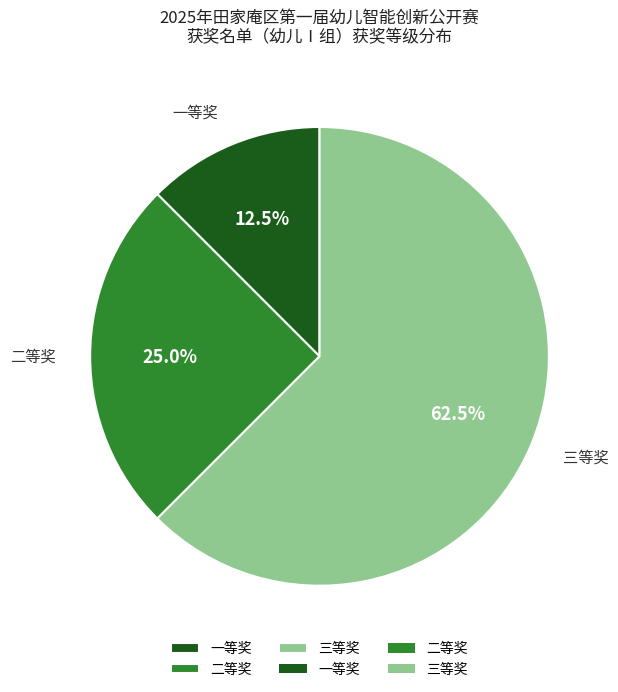

What is the smallest slice in the pie chart?

一等奖